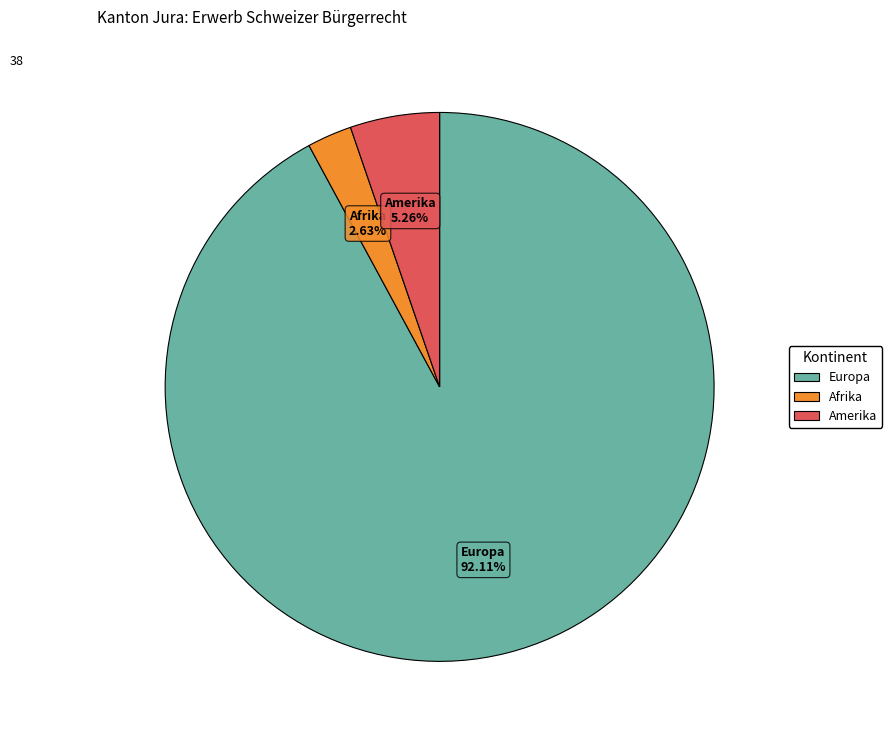

Is there a majority slice in this chart?

Yes